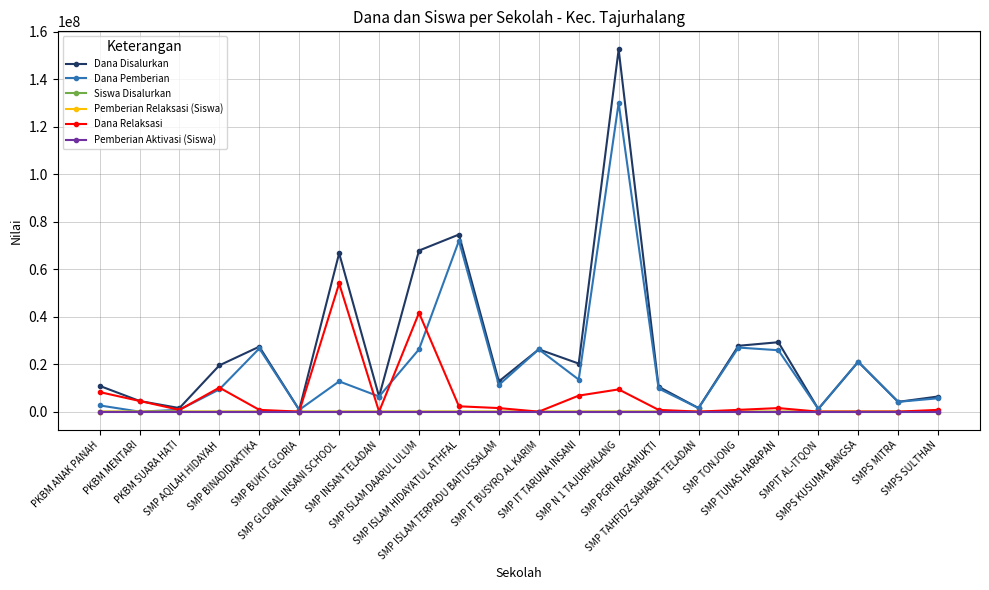

What is the greatest value displayed?

152625000